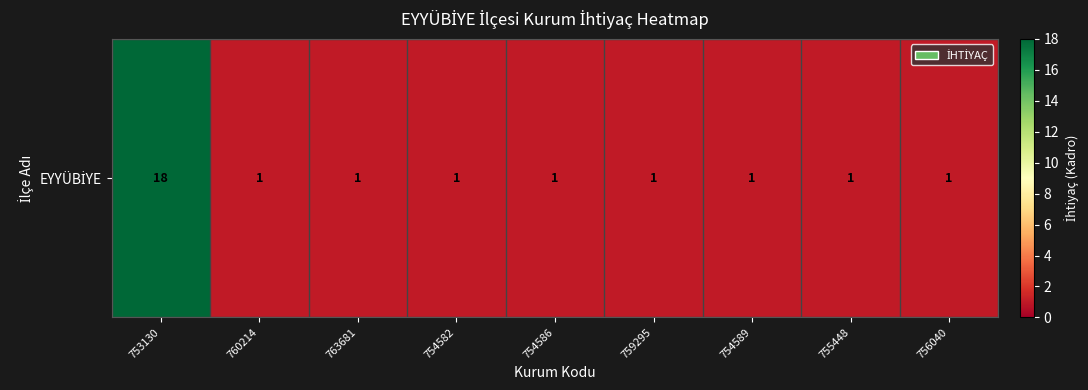

The value at 753130 is 7. True or false?

False